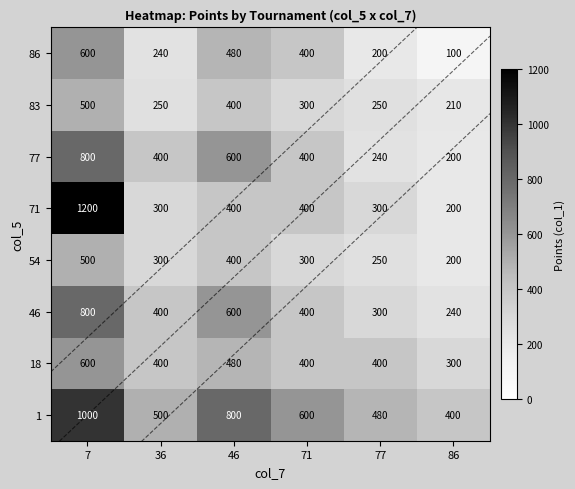

The 46 series shows 800 at 7. True or false?

True